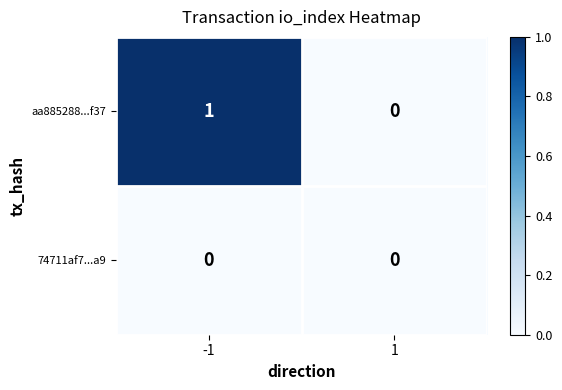

Reading left to right, what are all the values shown in this chart?

aa885288...f37: 1	0
74711af7...a9: 0	0